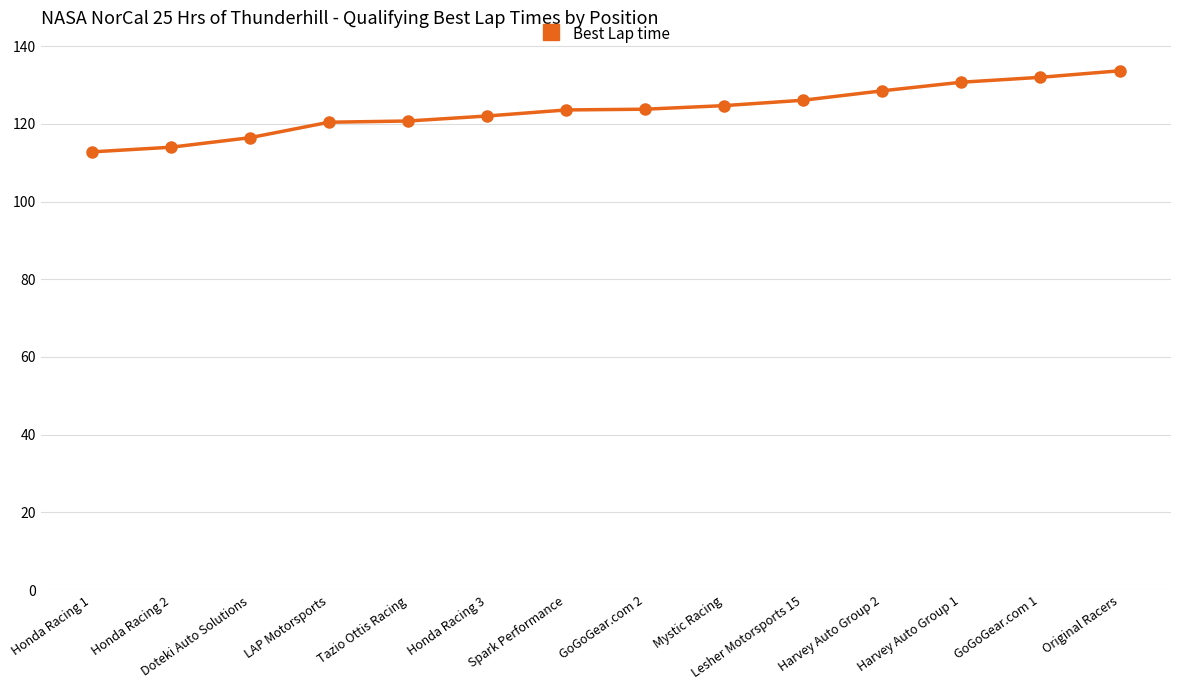

What is the label of the 13th point from the right?

Honda Racing 2